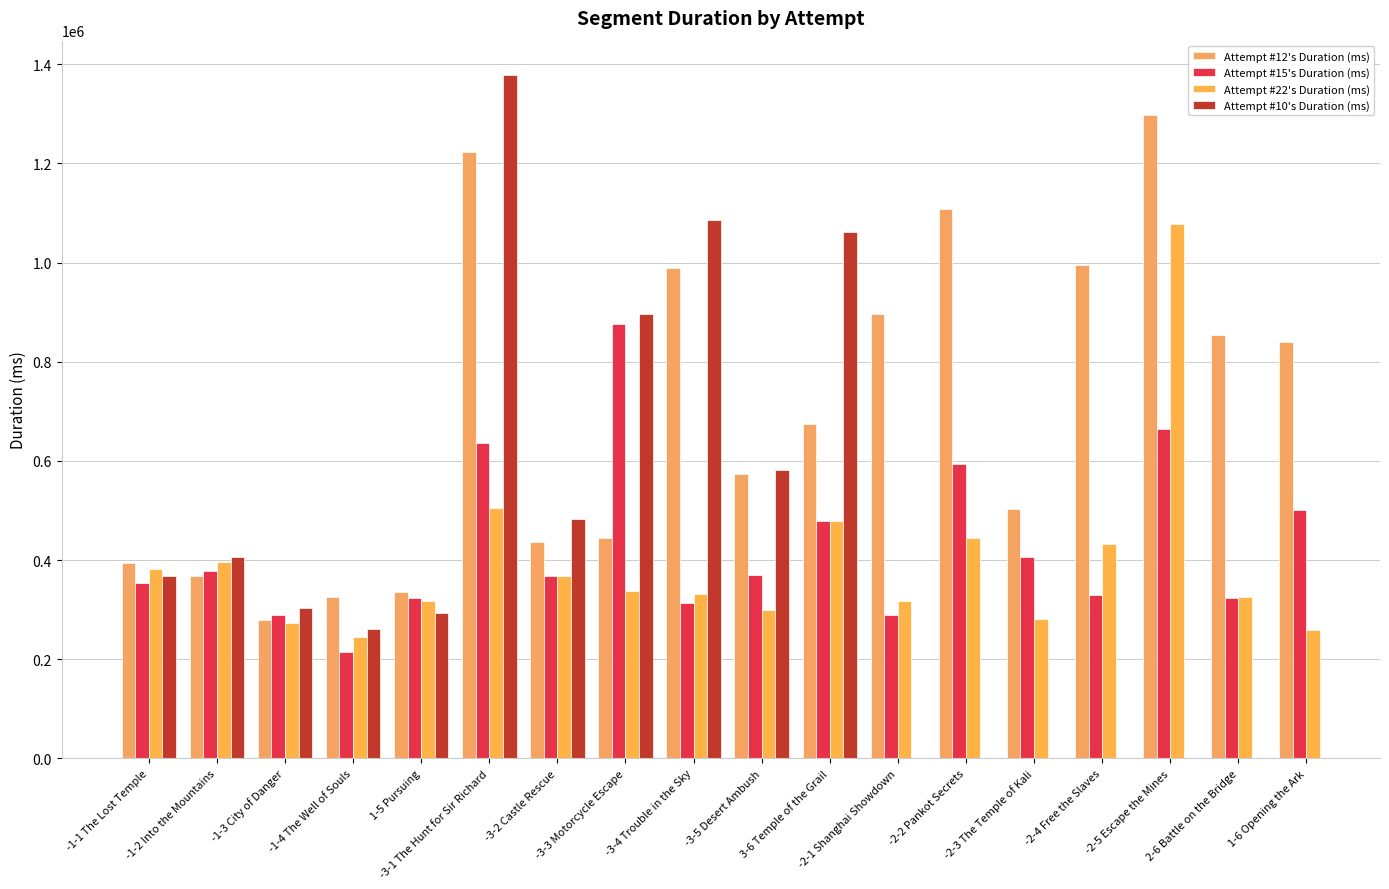

Between -3-1 The Hunt for Sir Richard and -2-2 Pankot Secrets, which series saw the biggest shift?

Attempt #12's Duration (ms)